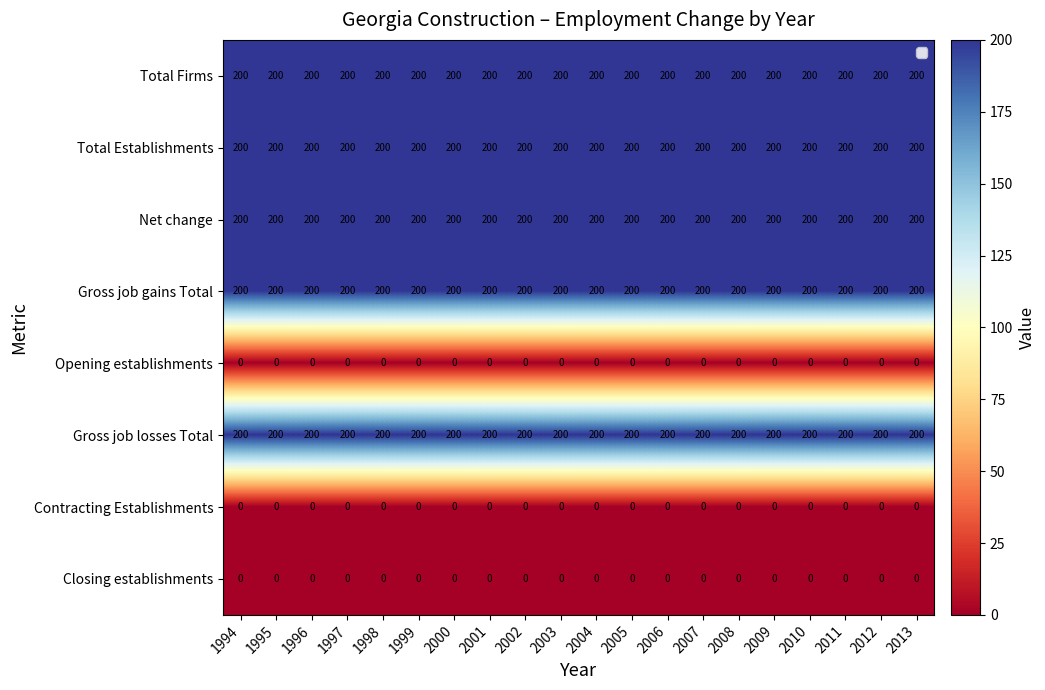

At how many categories does at least one series exceed 70?

20